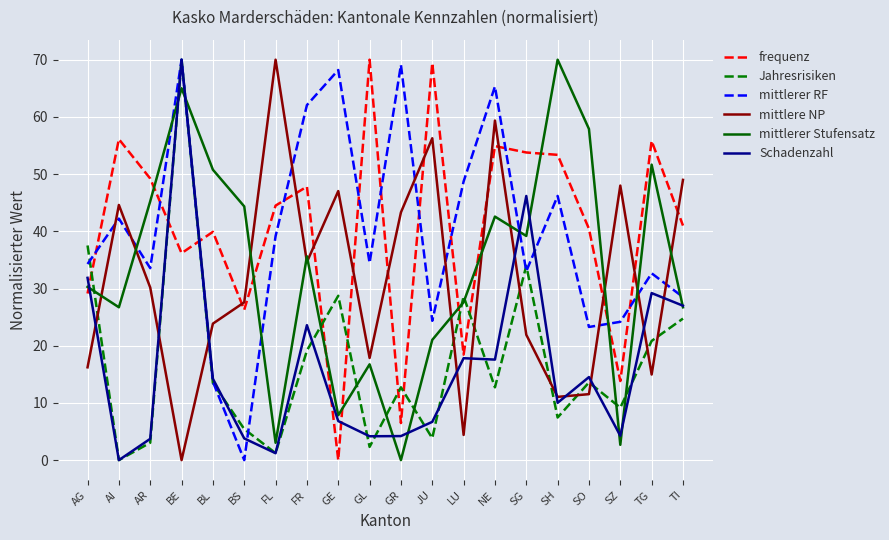

Does the chart display data point markers on the line(s)?

No